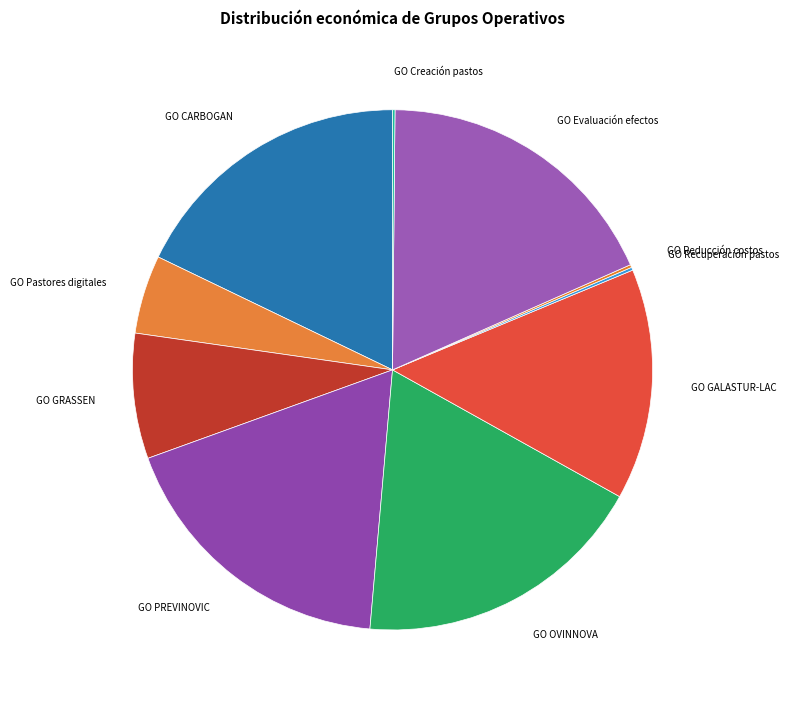

Which has a higher value, GO GALASTUR-LAC or GO Evaluación efectos?

GO Evaluación efectos